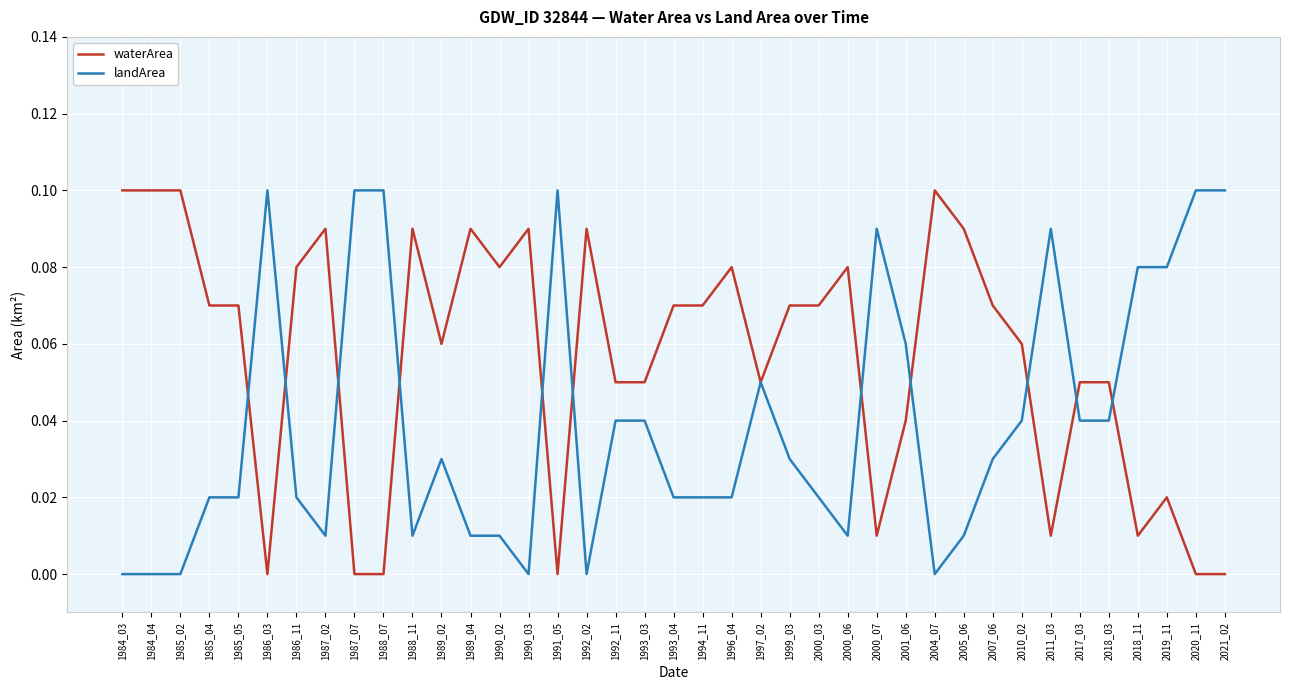

Is it true that waterArea equals 0.0 at 2019_11?

True